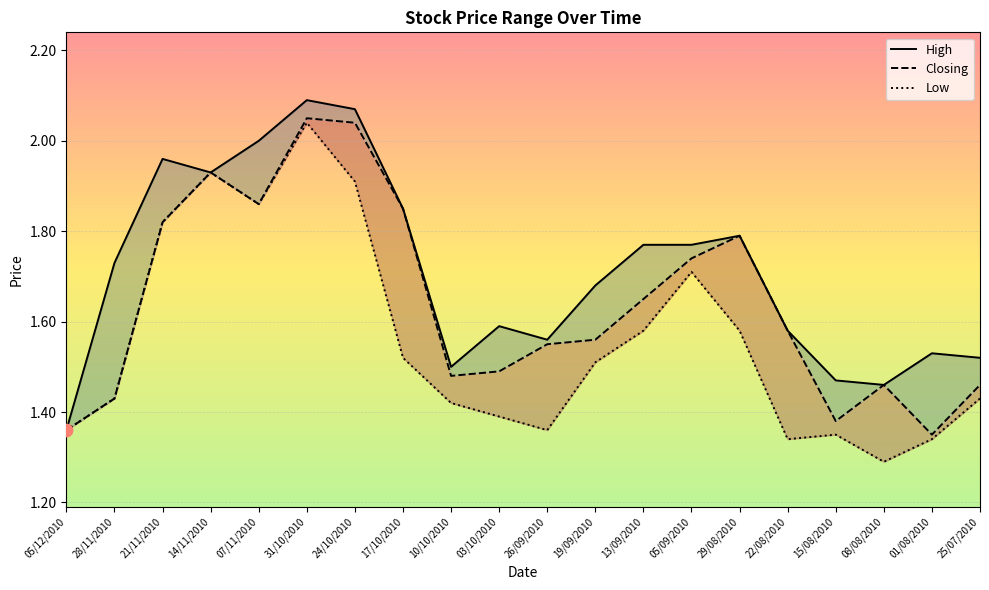

Which series contains the lowest Y value?

Low